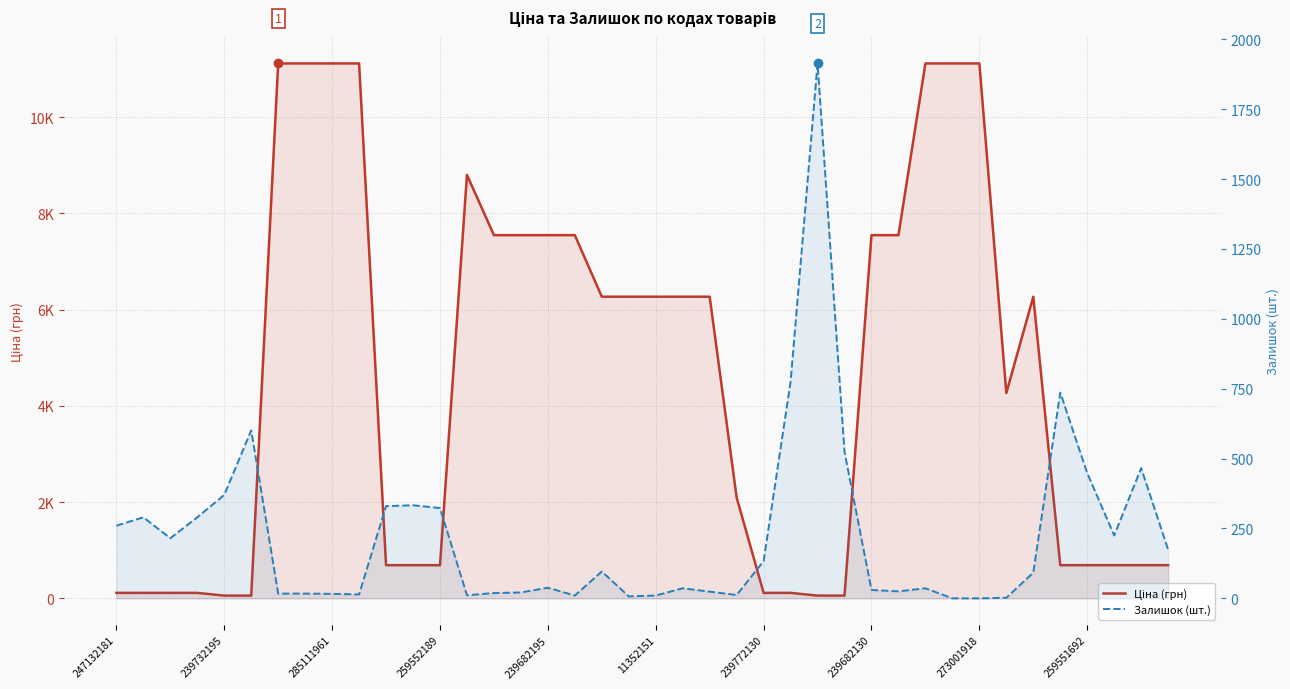

What is the difference between the Залишок (шт.) values at 21 and 27?

488.0